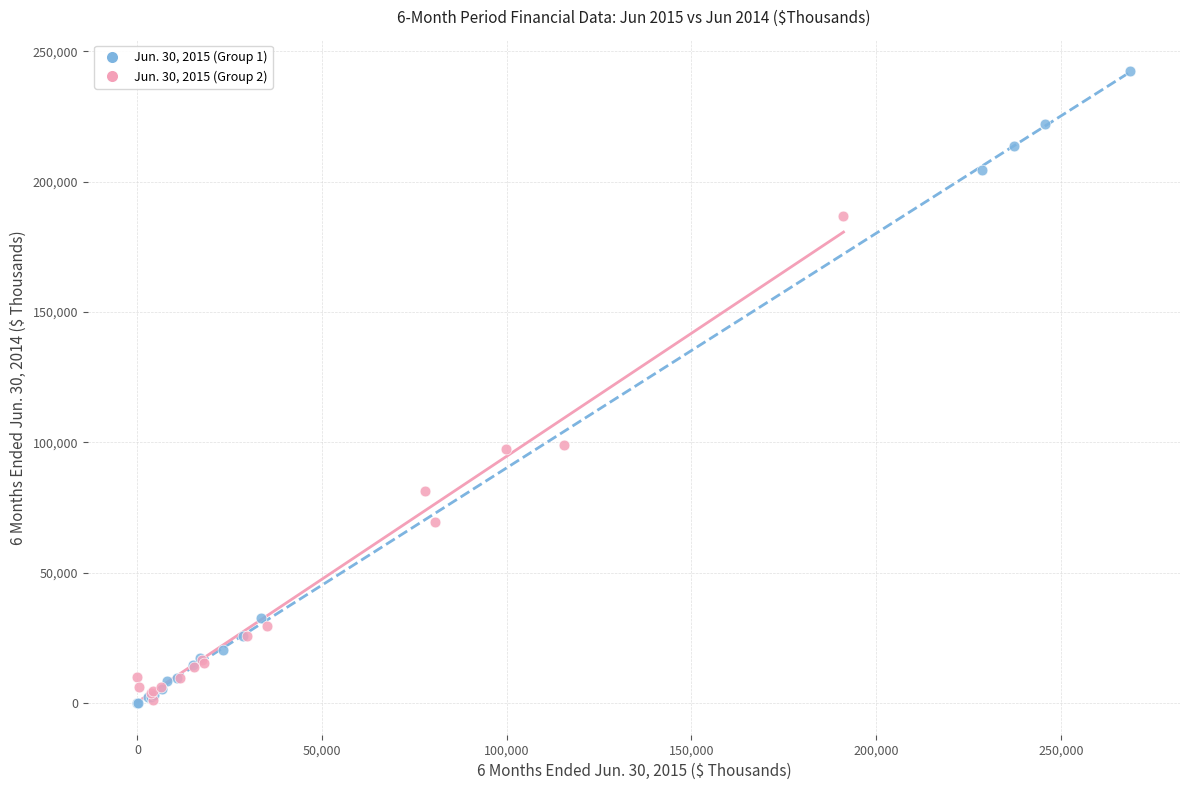

What are all the series names shown in the legend?

Jun. 30, 2015 (Group 1), Jun. 30, 2015 (Group 2)